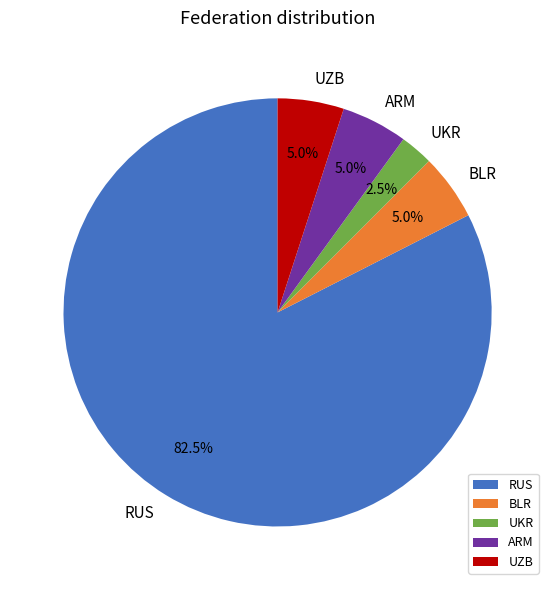

To the nearest percent, what percentage of the pie is ARM?

5%